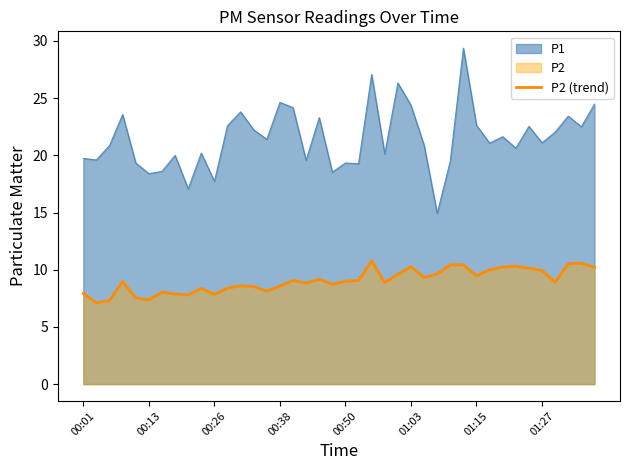

True or false: the data shows 4.8 at 12.

False